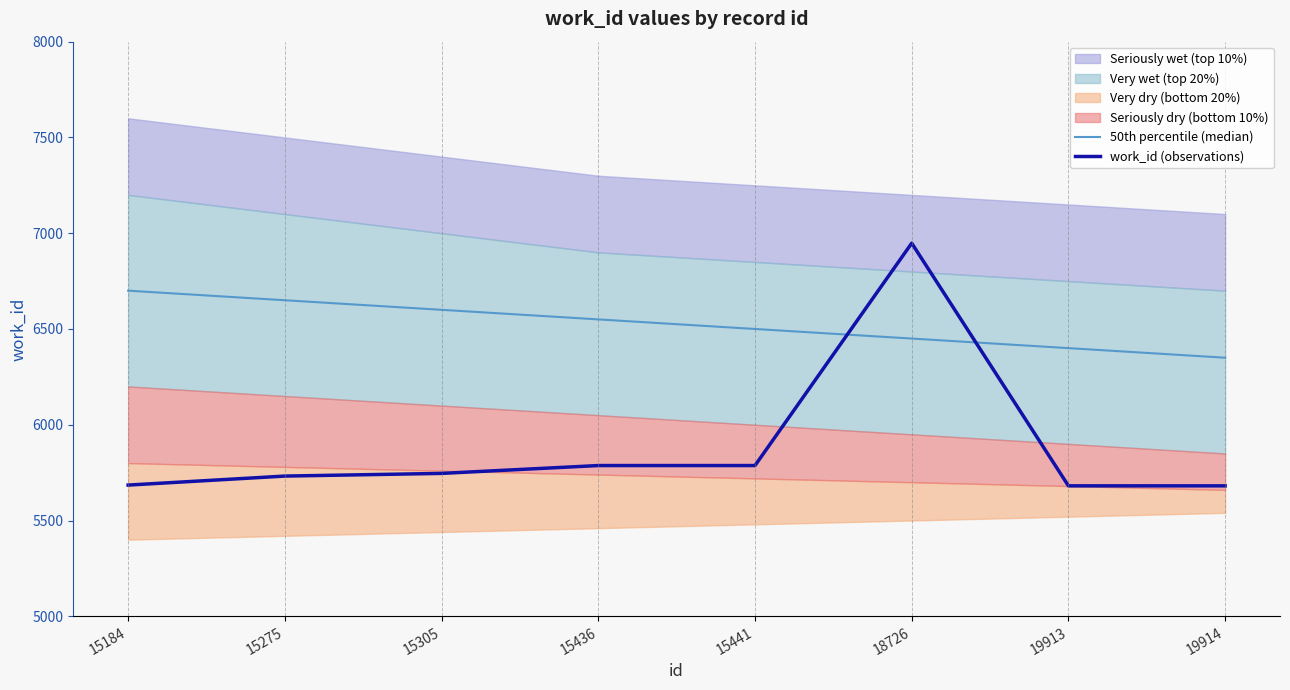

What is the sum of the work_id (observations) values at 15441 and 18726?

12735